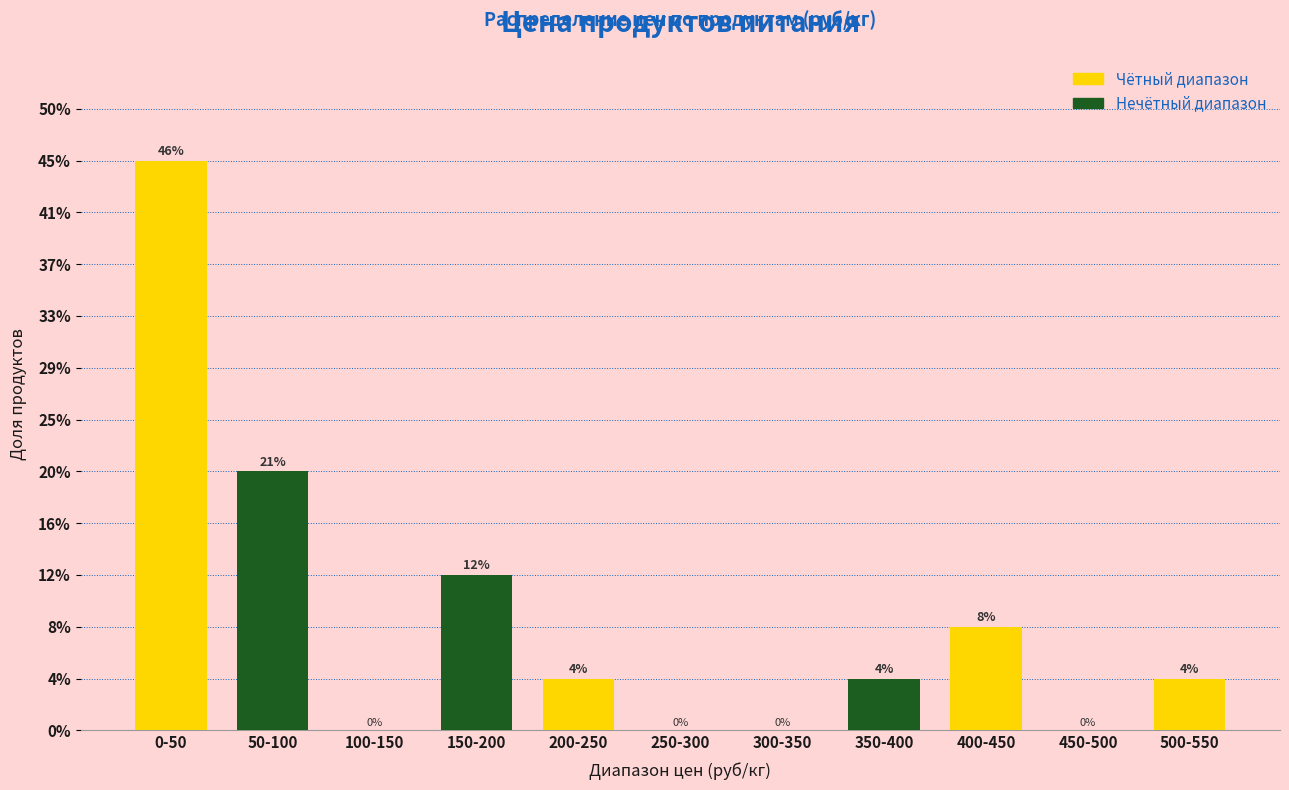

Are the bars horizontal?

No